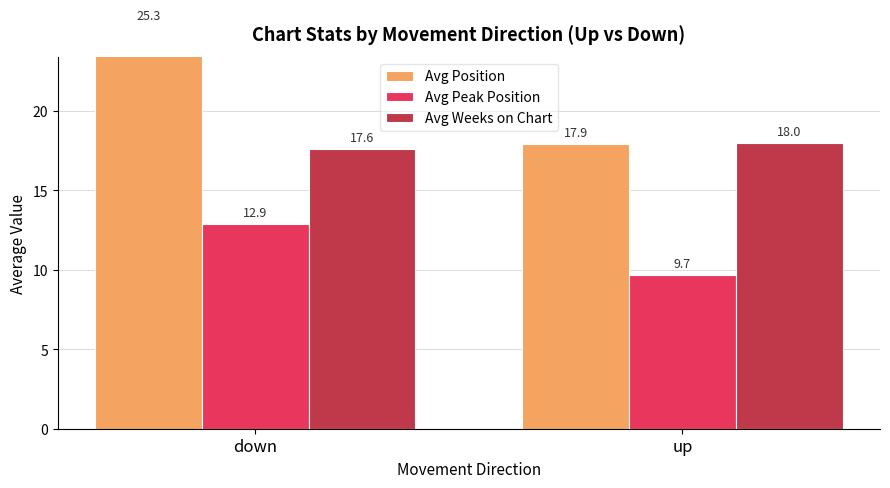

List the labels in order of Avg Peak Position value, smallest first.

up, down